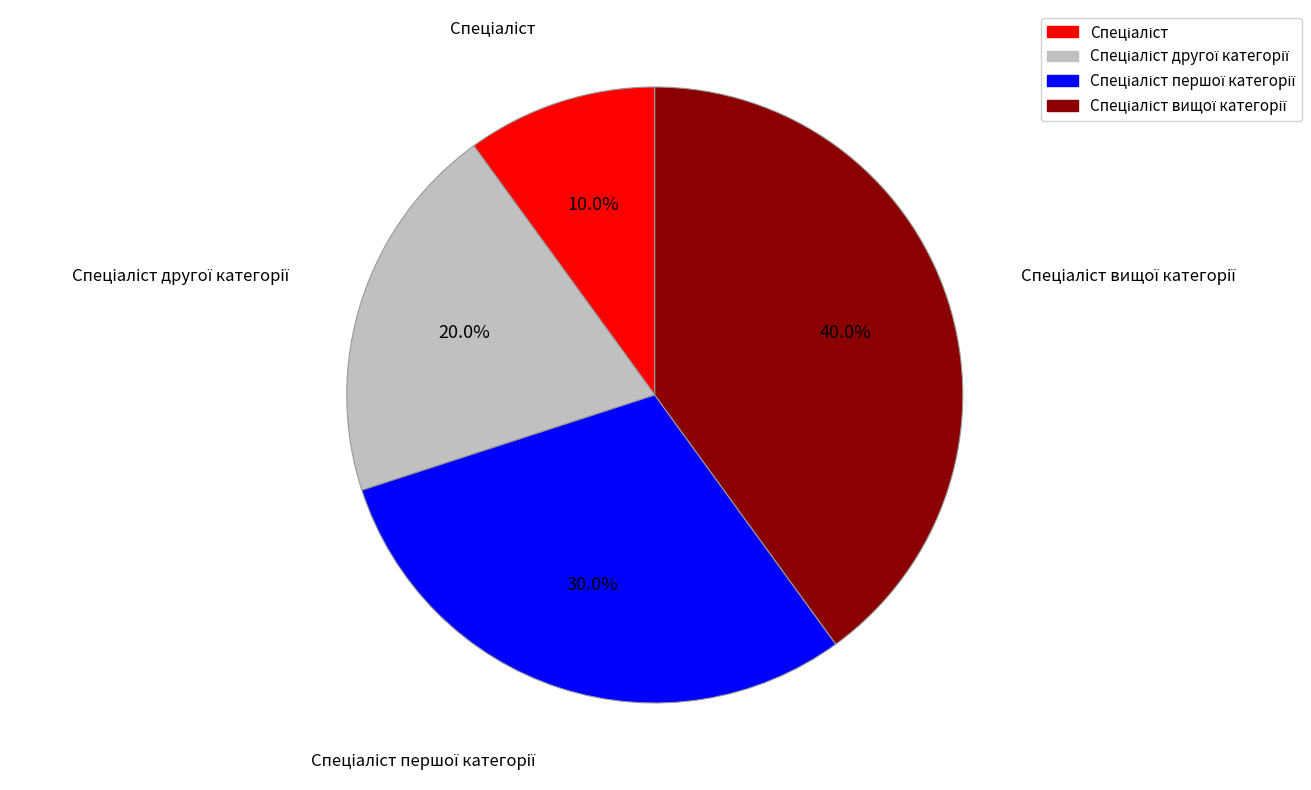

Is there any slice that represents more than half of the pie?

No